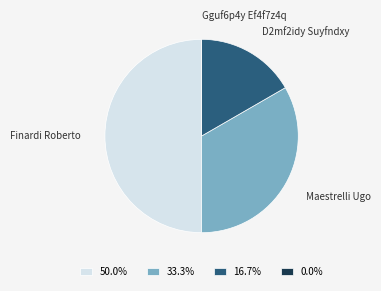

Does 16.7% represent more than half of the total?

No